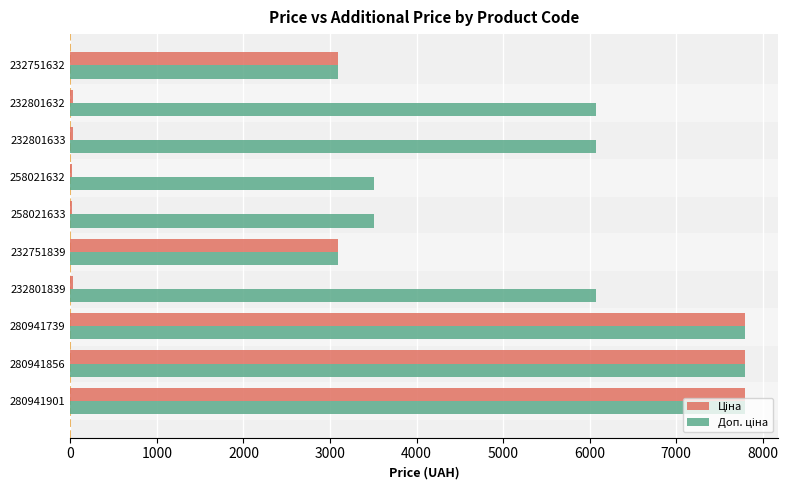

Count the number of data series in this chart.

2